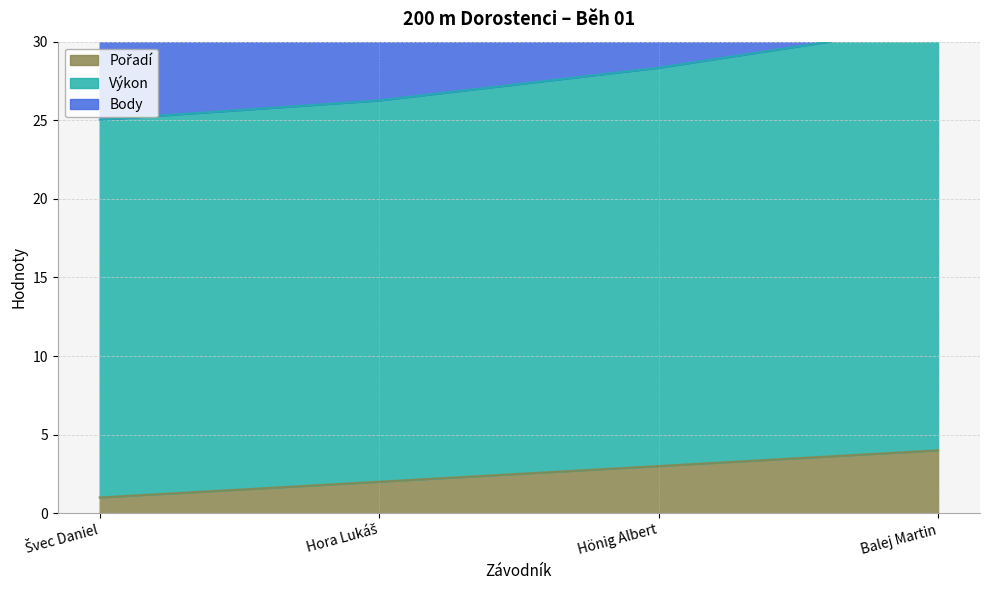

Reading right to left, transcribe all the data shown in this chart.

Pořadí: Balej Martin=4.0	Hönig Albert=3.0	Hora Lukáš=2.0	Švec Daniel=1.0
Výkon: Balej Martin=31.1	Hönig Albert=28.3	Hora Lukáš=26.3	Švec Daniel=25.0